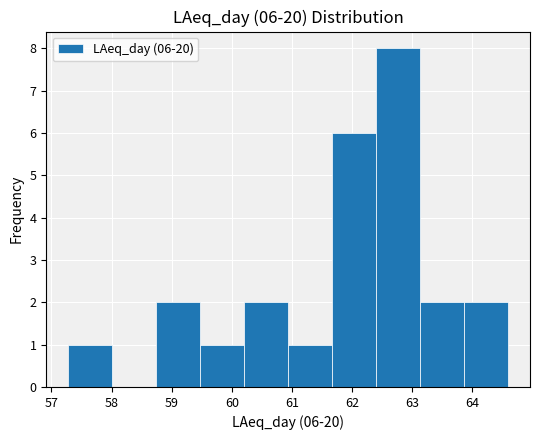

Over which range of the x-axis is the bar tallest?

62.4 to 63.1